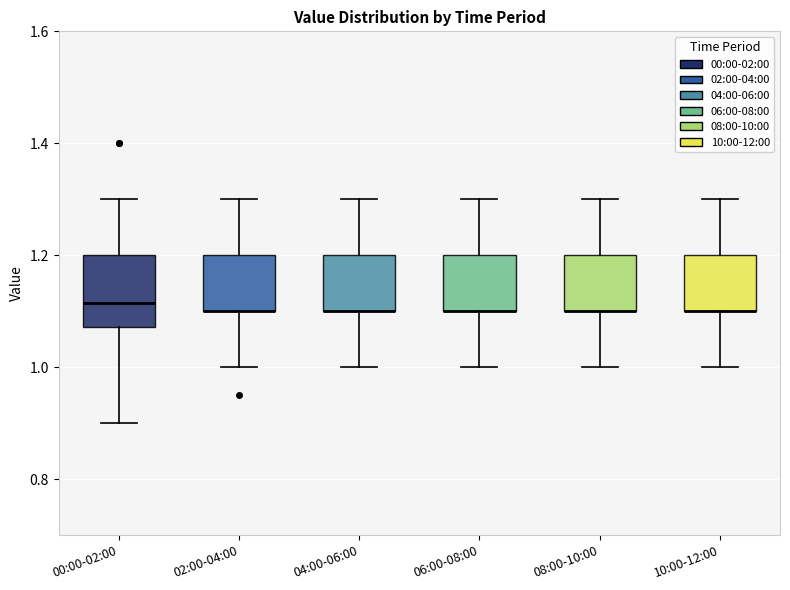

Which box is the tallest, from its lower edge to its upper edge?

00:00-02:00